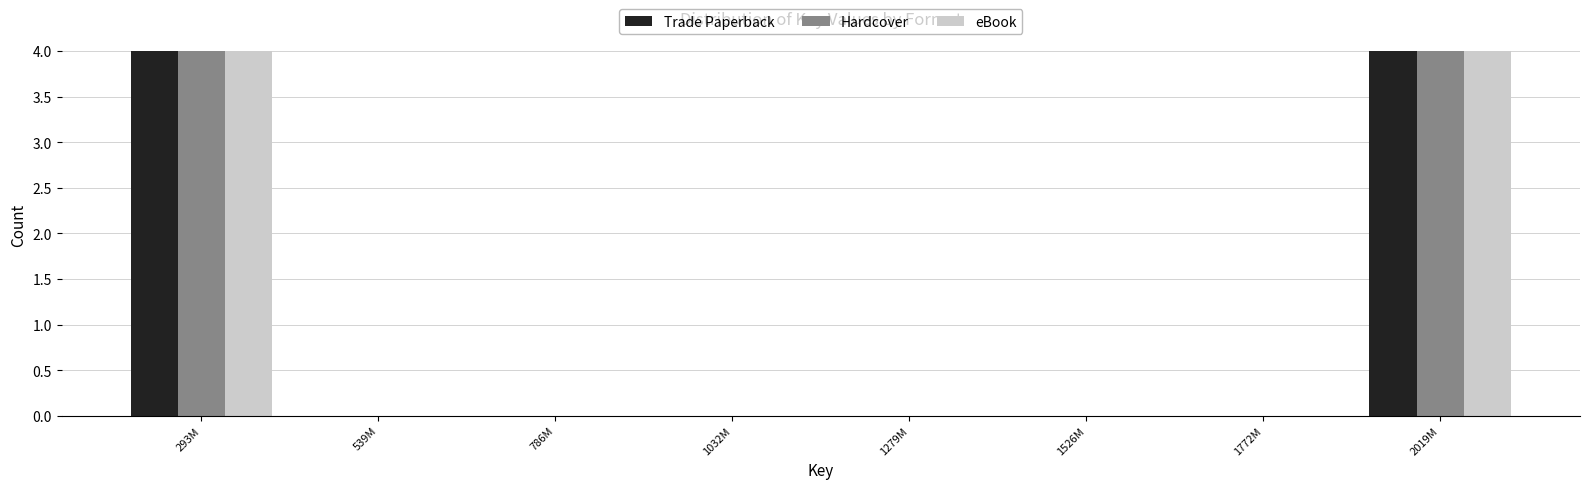

Reading left to right, what are all the values shown in this chart?

Trade Paperback: 293M=4	539M=0	786M=0	1032M=0	1279M=0	1526M=0	1772M=0	2019M=4
Hardcover: 293M=4	539M=0	786M=0	1032M=0	1279M=0	1526M=0	1772M=0	2019M=4
eBook: 293M=4	539M=0	786M=0	1032M=0	1279M=0	1526M=0	1772M=0	2019M=4